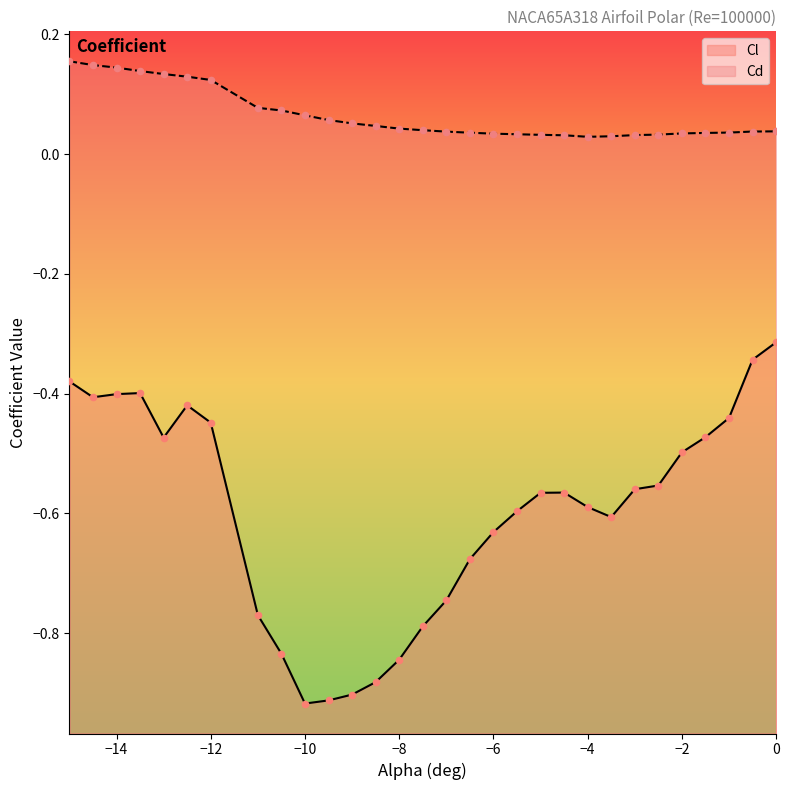

Which series reaches the minimum Y coordinate?

Cl